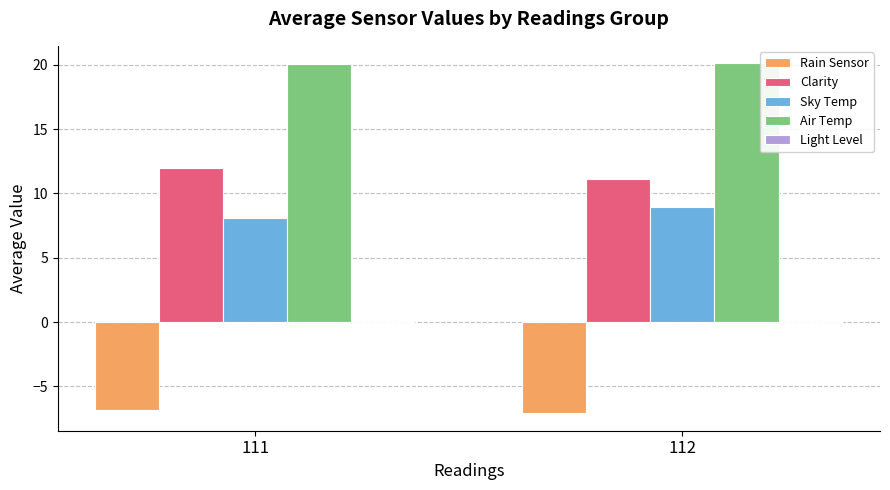

What is the smallest value displayed?

-7.1